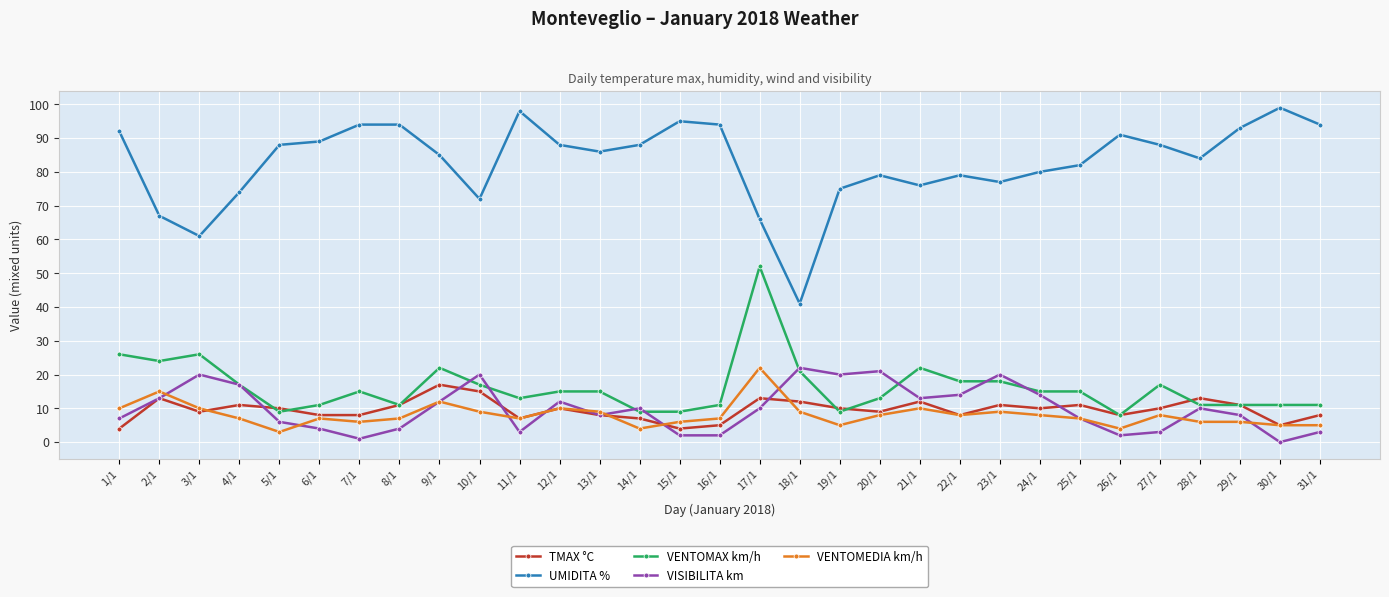

The VENTOMEDIA km/h series shows 6 at 7/1. True or false?

True